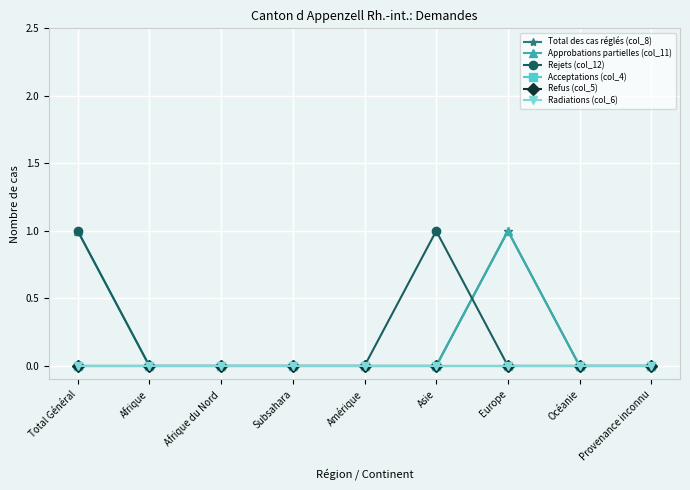

Does the chart have visible grid lines?

Yes